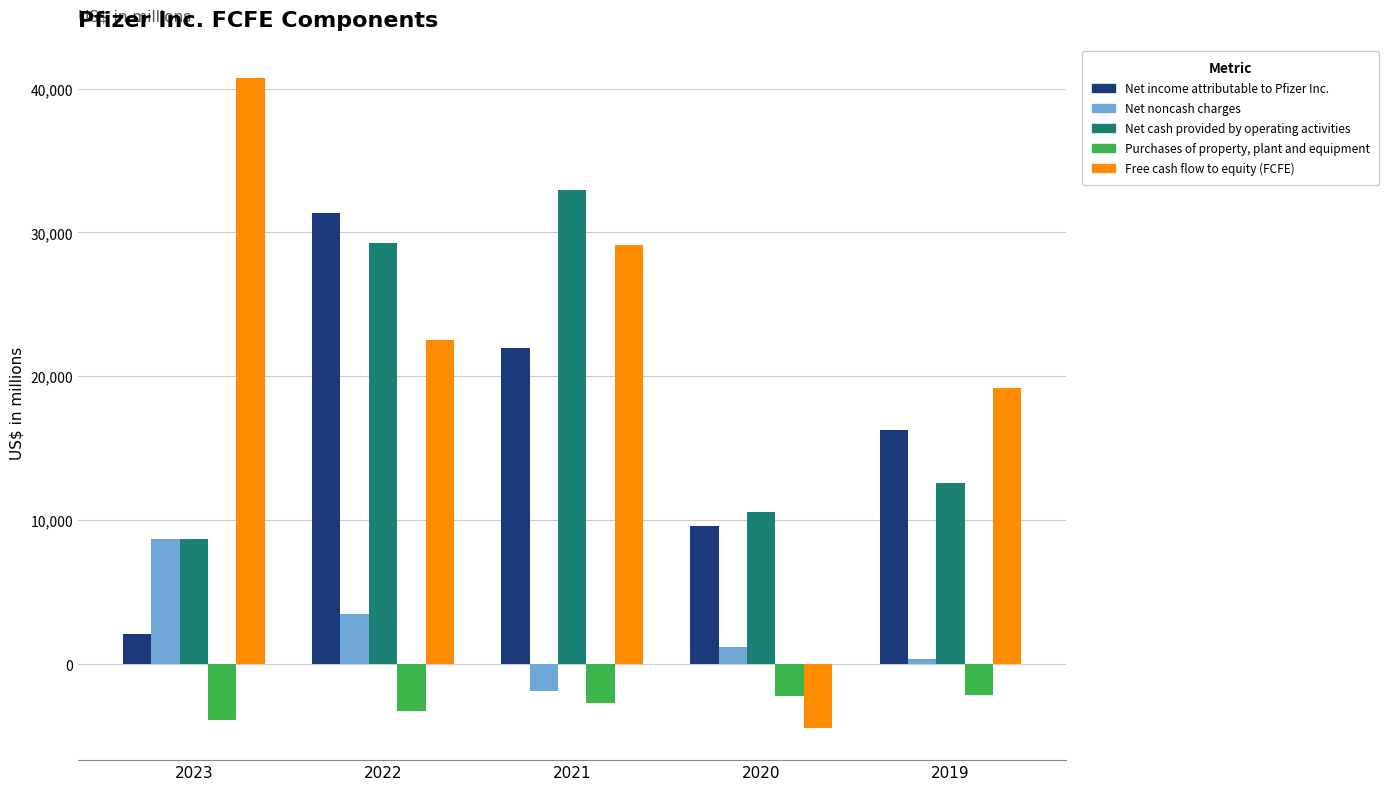

What is the greatest value displayed?

40738